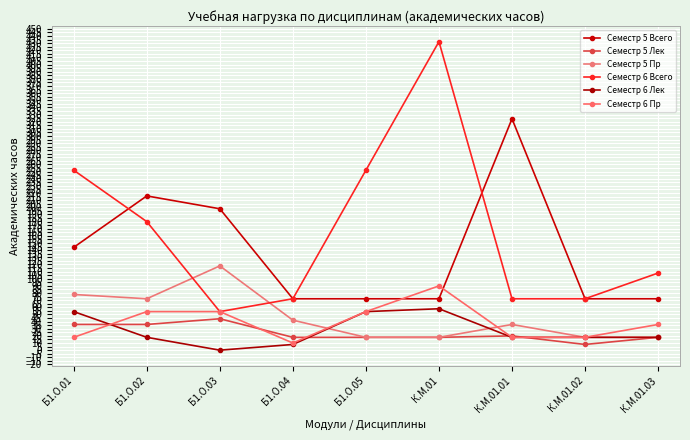

What is the total value across all series at Б1.О.04?

222